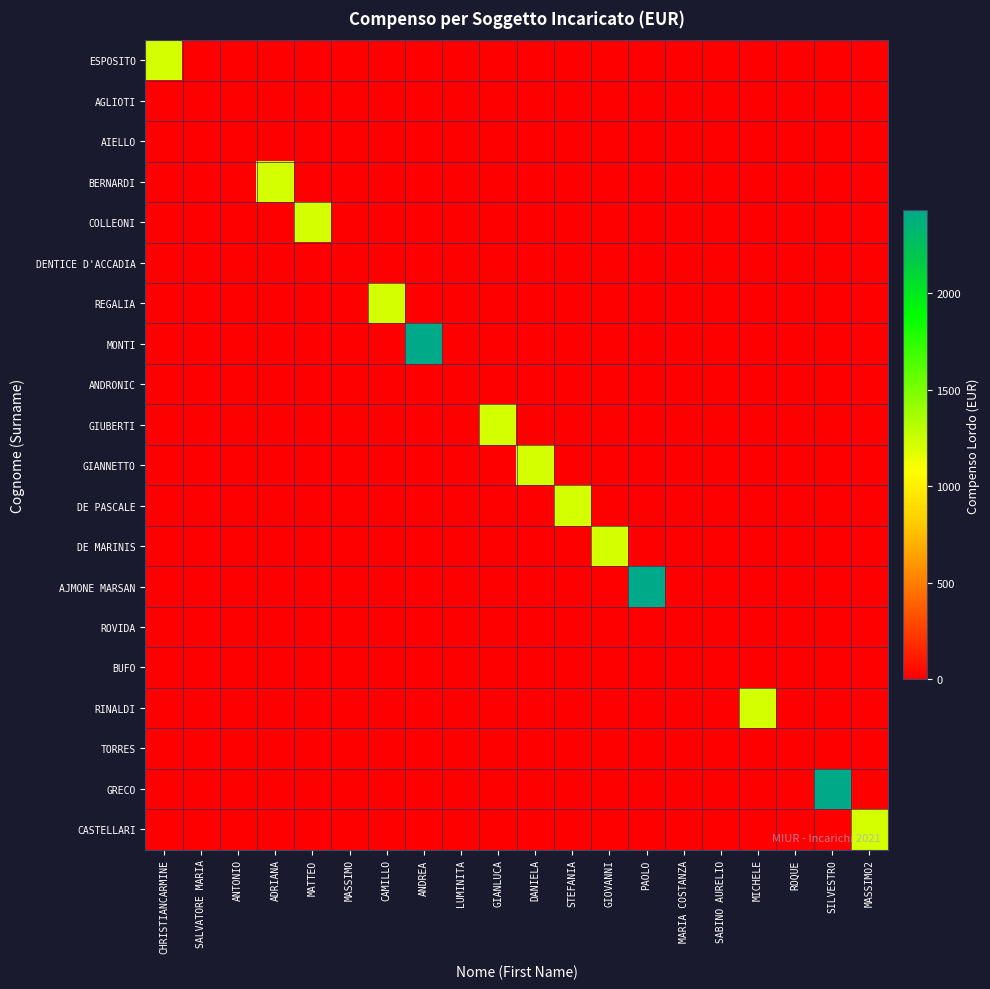

List the series in order of their peak value, lowest first.

AGLIOTI, AIELLO, DENTICE D'ACCADIA, ANDRONIC, ROVIDA, BUFO, TORRES, ESPOSITO, BERNARDI, COLLEONI, REGALIA, GIUBERTI, GIANNETTO, DE PASCALE, DE MARINIS, RINALDI, CASTELLARI, MONTI, AJMONE MARSAN, GRECO